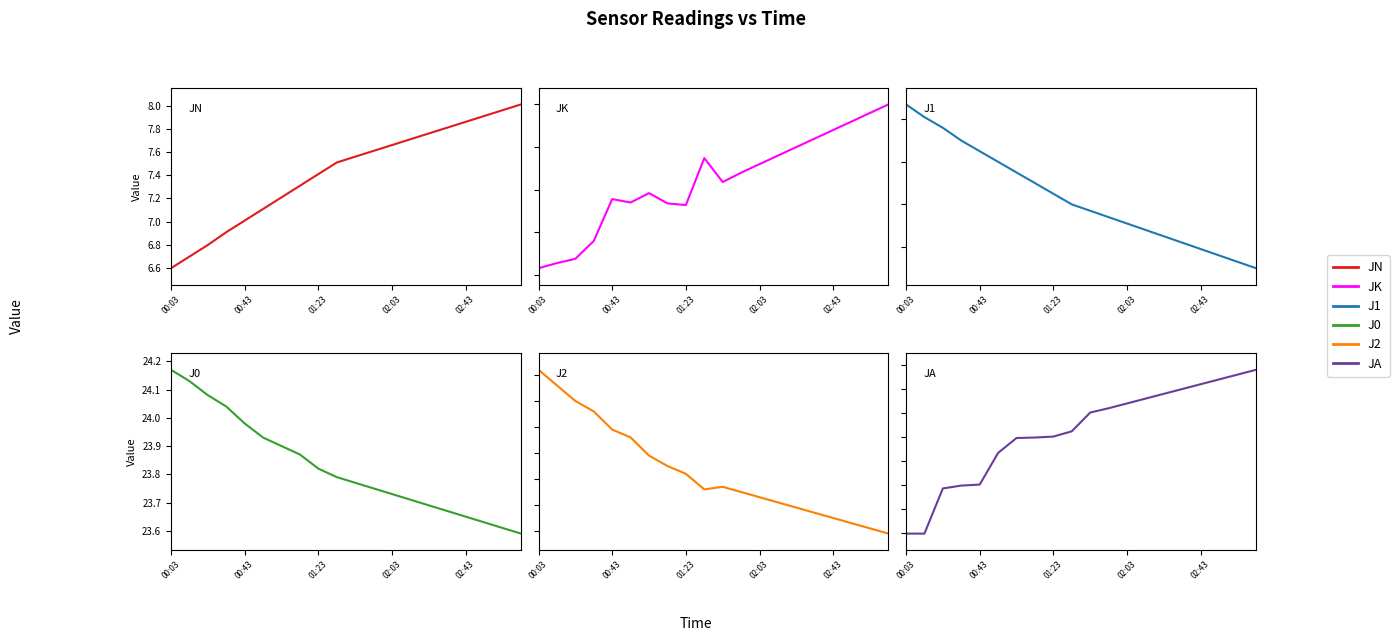

The J2 series shows 55.2 at 18. True or false?

False